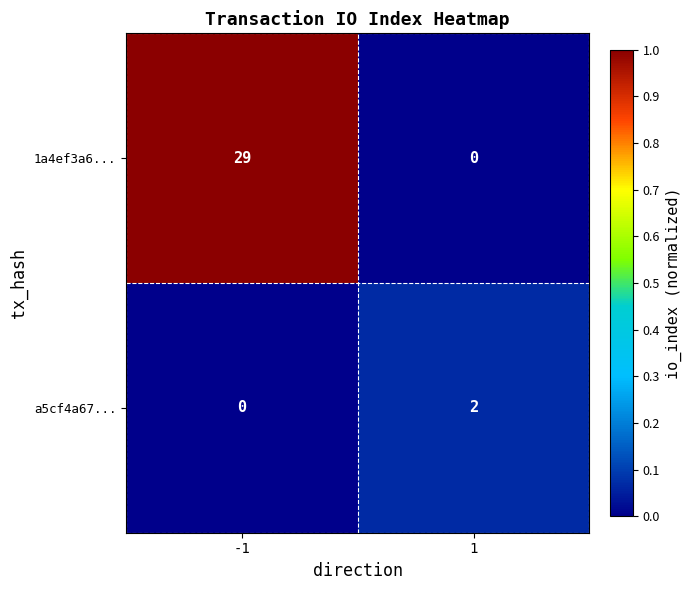

What is the maximum value shown in the chart?

29